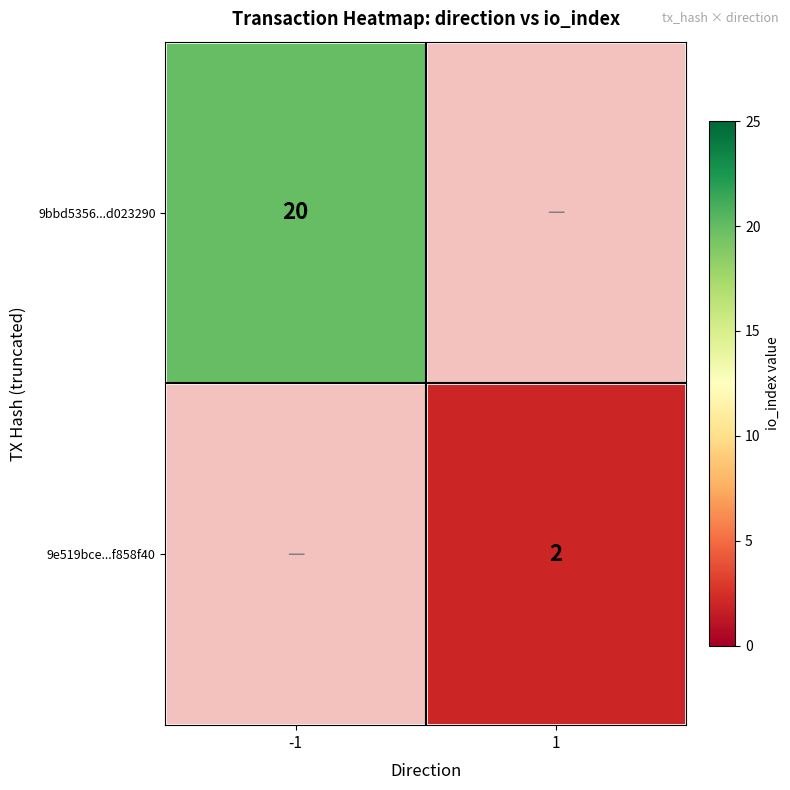

True or false: 9e519bce...f858f40 has a value of 1 at 1.

False